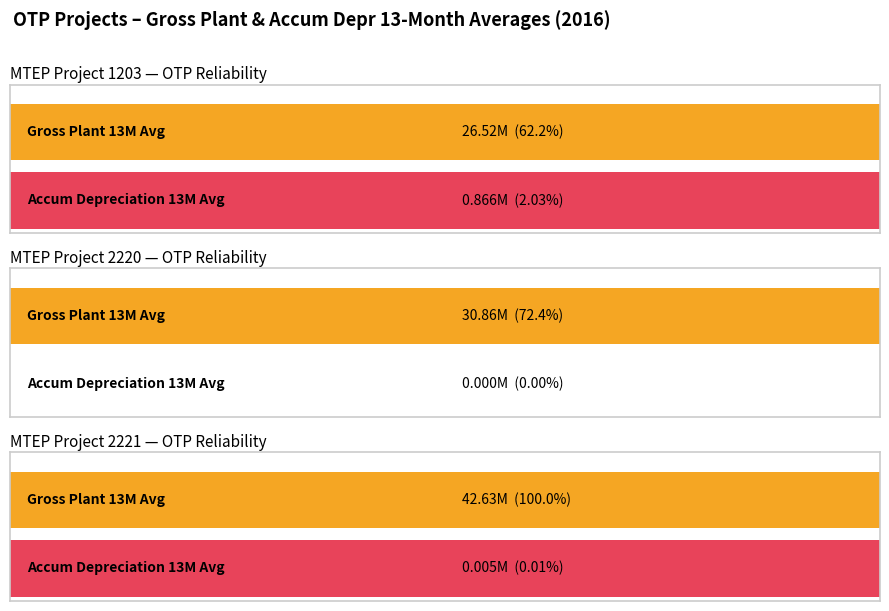

What is the value of the Accum Depr 13M Avg bar at the 3rd from the left?

4997.3